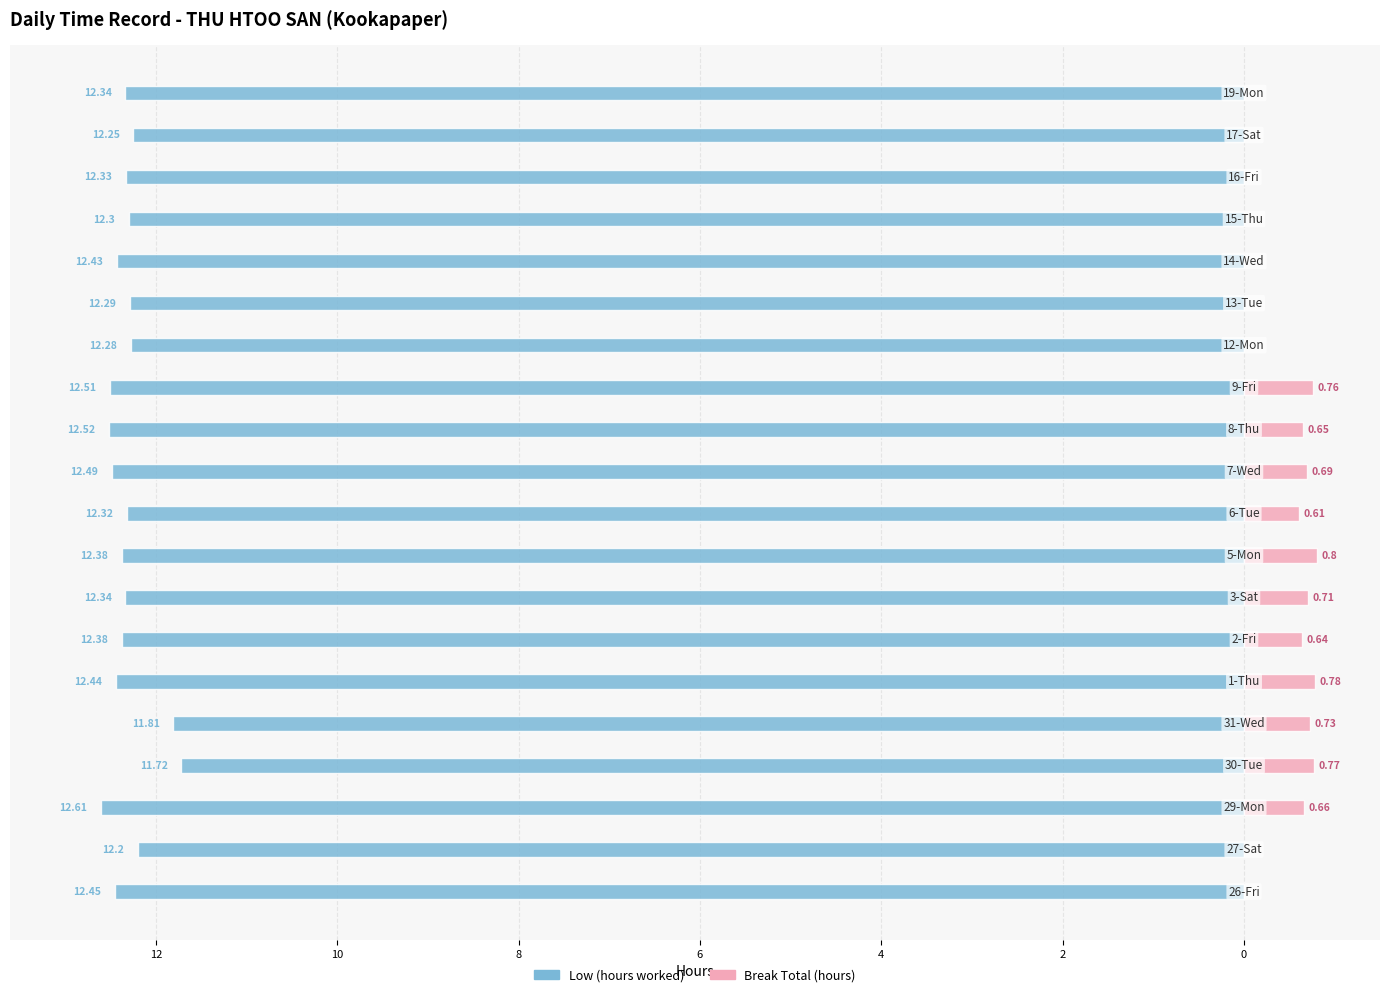

Reading left to right, extract all data points from this chart.

Low: -12.4	-12.2	-12.6	-11.7	-11.8	-12.4	-12.4	-12.3	-12.4	-12.3	-12.5	-12.5	-12.5	-12.3	-12.3	-12.4	-12.3	-12.3	-12.2	-12.3
Break Total: 0.0	0.0	0.7	0.8	0.7	0.8	0.6	0.7	0.8	0.6	0.7	0.7	0.8	0.0	0.0	0.0	0.0	0.0	0.0	0.0